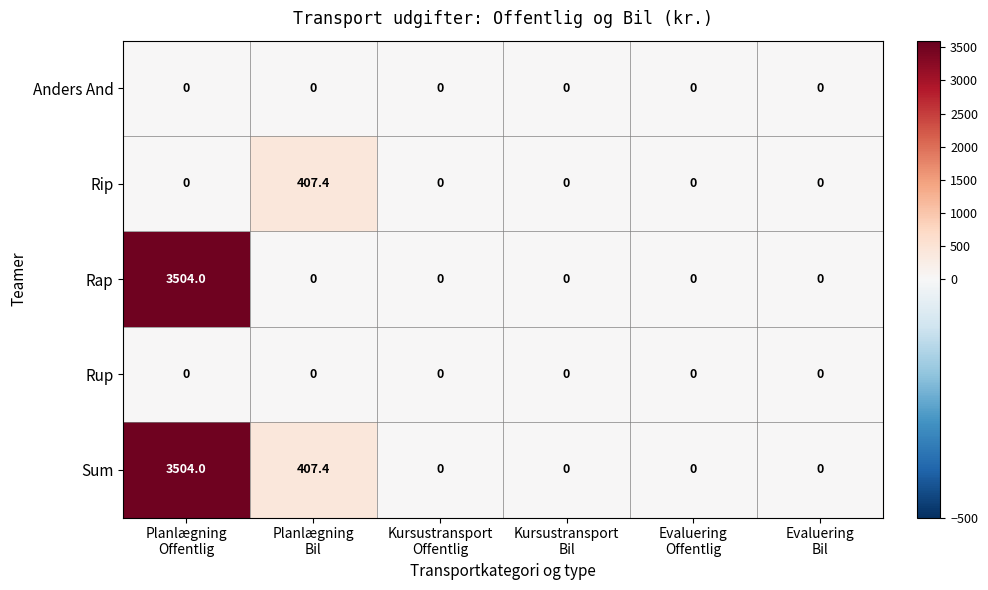

How many categories are shown in the chart?

6